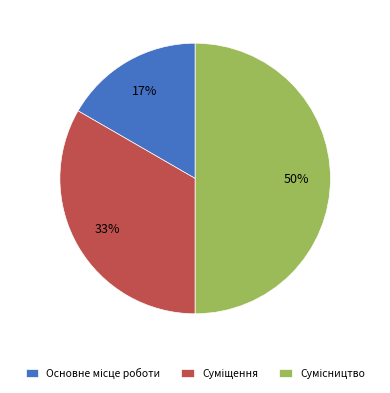

To the nearest percent, what is the average slice percentage?

33%